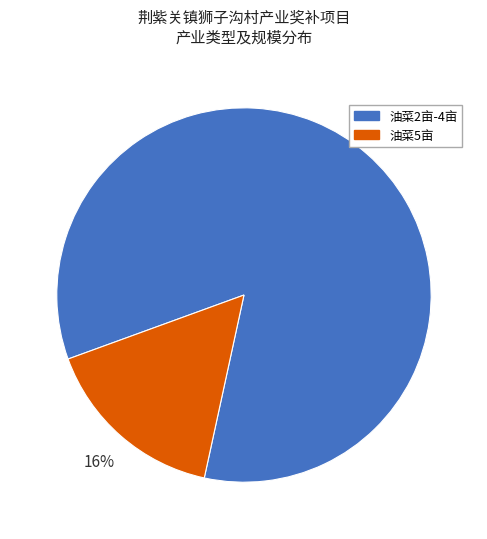

Is the sum of 油菜5亩 and 油菜2亩-4亩 greater than half?

Yes